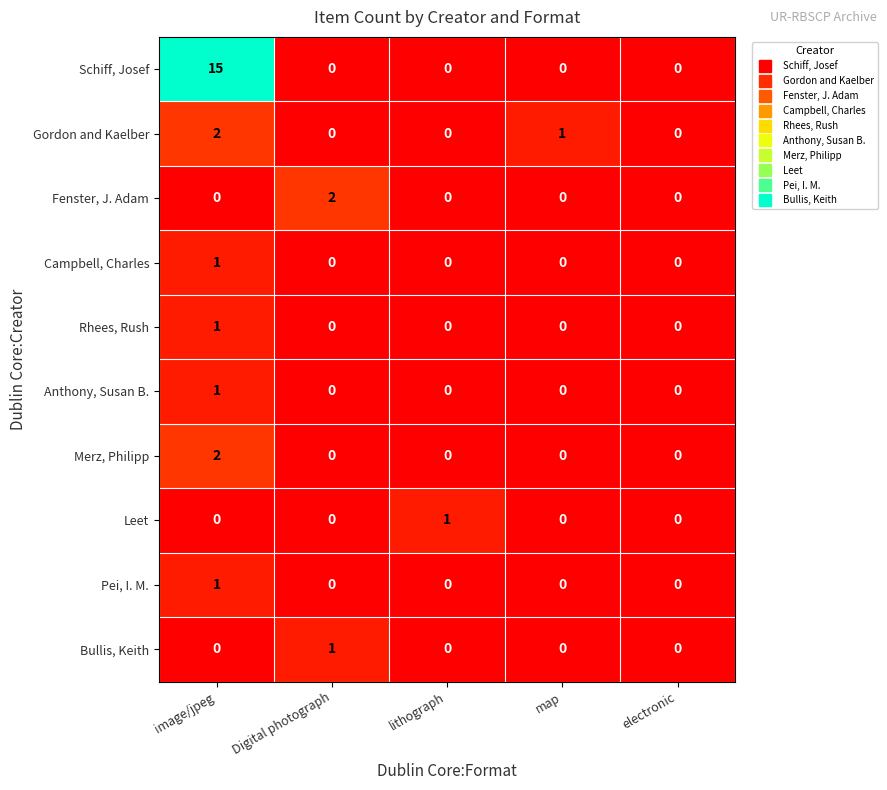

At which label is Gordon and Kaelber closest to 1?

map